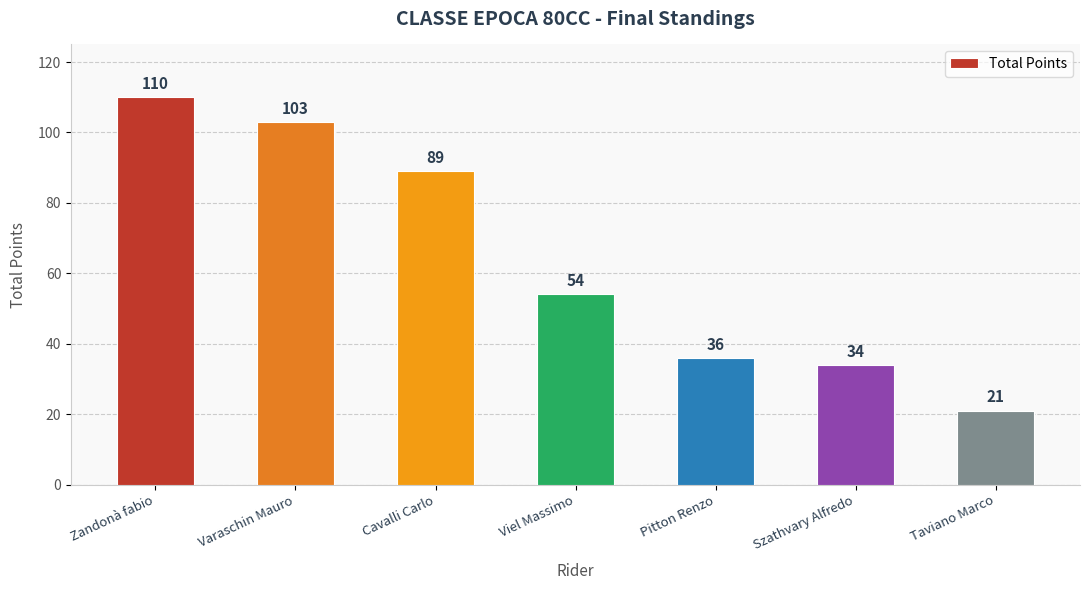

What is the approximate value at Taviano Marco, to the nearest 10?

20